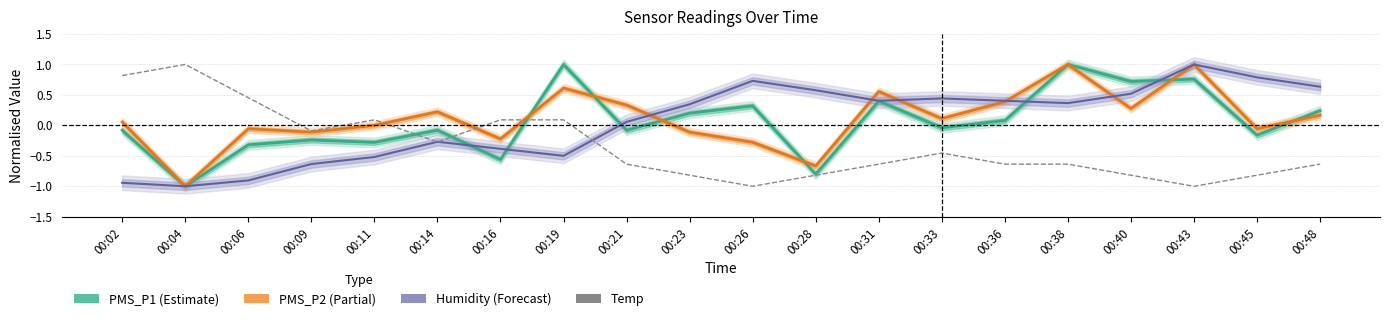

Reading left to right, list all the values displayed in this chart.

PMS_P1: -0.1	-1.0	-0.3	-0.2	-0.3	-0.1	-0.6	1.0	-0.1	0.2	0.3	-0.8	0.4	-0.0	0.1	1.0	0.7	0.8	-0.2	0.2
PMS_P2: 0.1	-1.0	-0.1	-0.1	0.0	0.2	-0.2	0.6	0.3	-0.1	-0.3	-0.7	0.6	0.1	0.4	1.0	0.3	1.0	-0.1	0.2
Humidity: -0.9	-1.0	-0.9	-0.6	-0.5	-0.3	-0.4	-0.5	0.1	0.3	0.7	0.6	0.4	0.4	0.4	0.4	0.5	1.0	0.8	0.6
Temp: 0.8	1.0	0.5	-0.1	0.1	-0.3	0.1	0.1	-0.6	-0.8	-1.0	-0.8	-0.6	-0.5	-0.6	-0.6	-0.8	-1.0	-0.8	-0.6